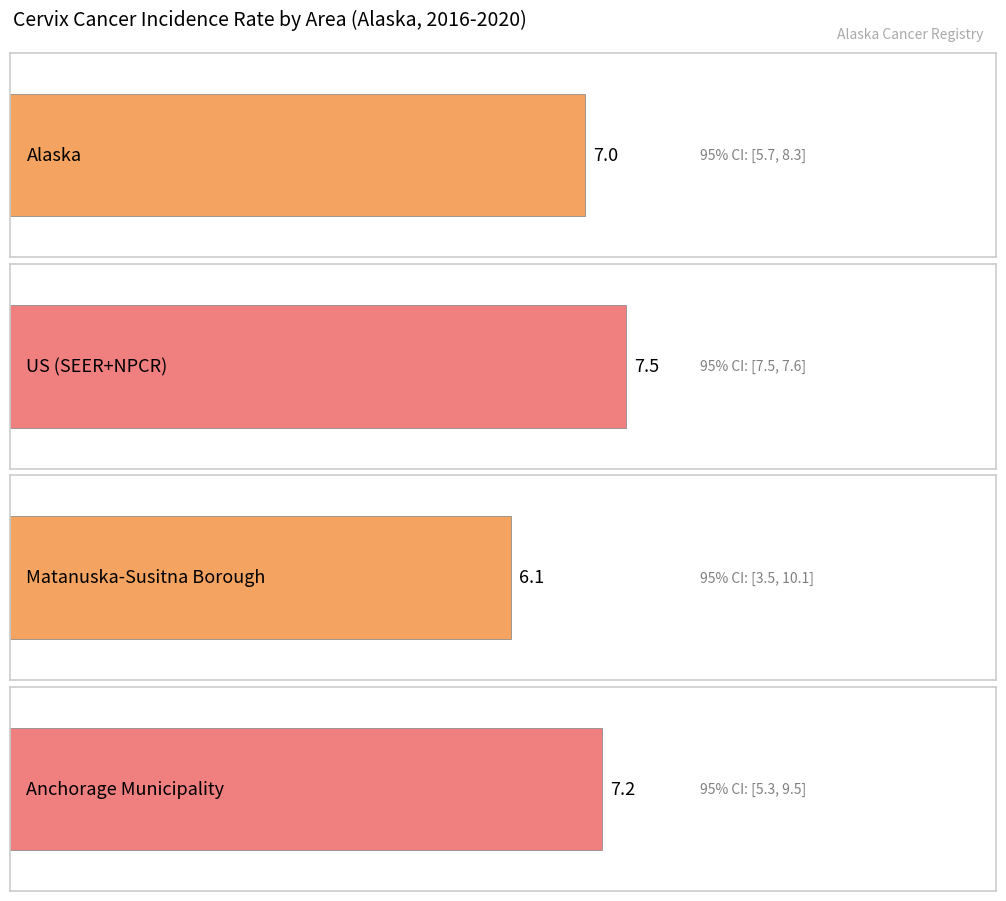

What is the value of the Upper 95% CI bar at the 3rd from the left?

10.1